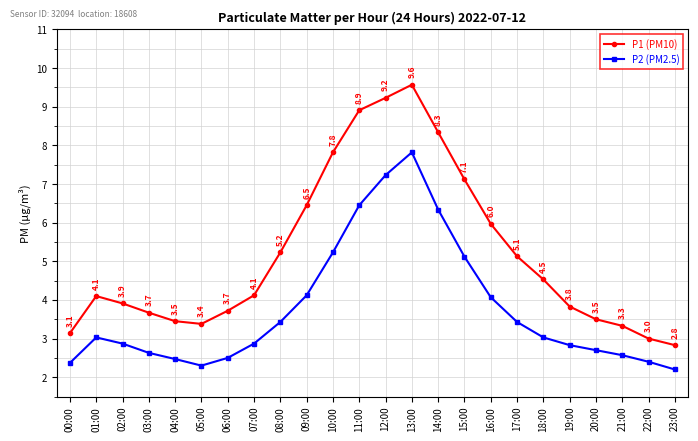

How many distinct data groups are displayed?

2